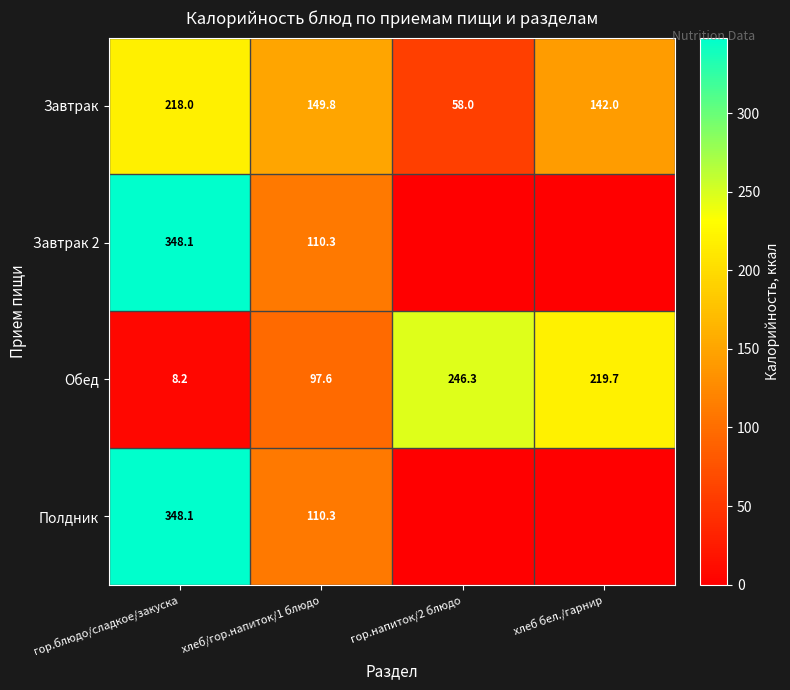

Is it true that Обед equals 103.8 at гор.напиток/2 блюдо?

False